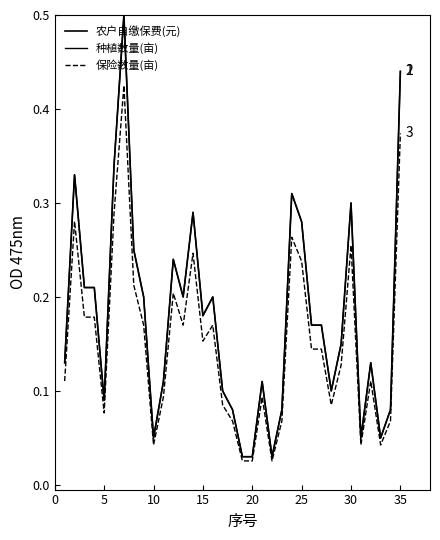

What is the sum of all 农户自缴保费(元) values?

6.2